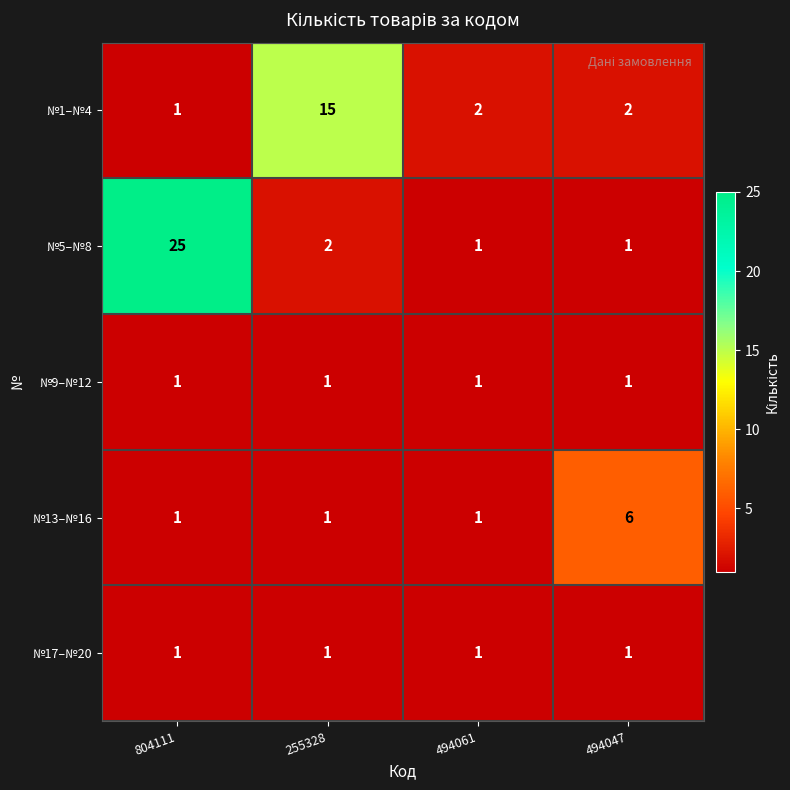

What is the sum of all №9–№12 values?

4